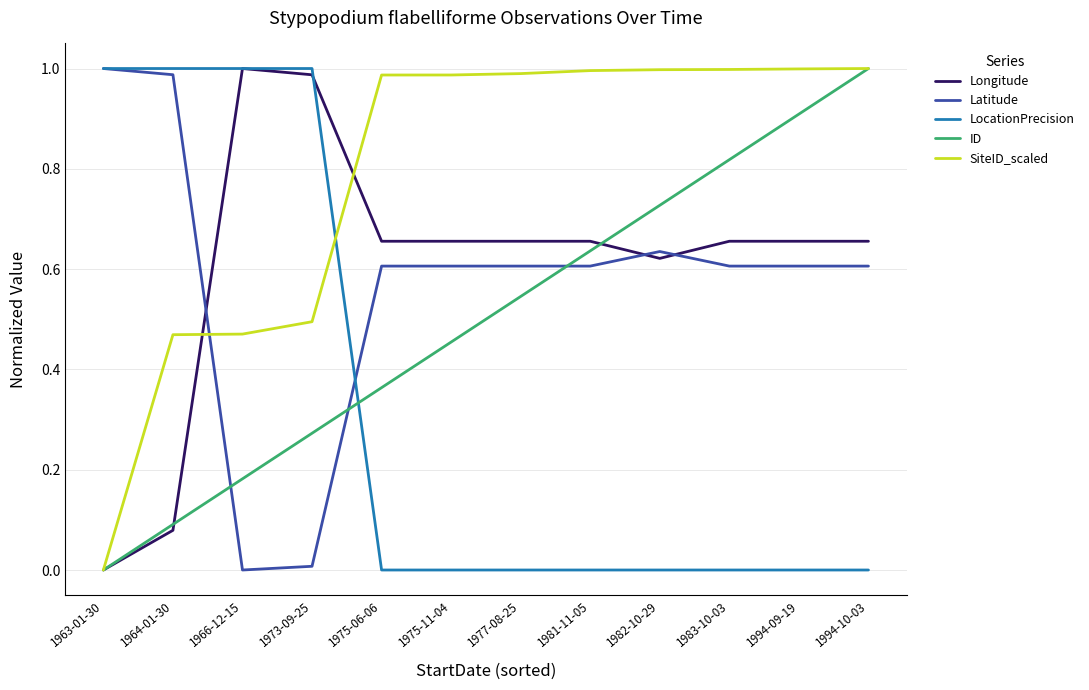

Is the value of Longitude at 1982-10-29 greater than the value of SiteID_scaled at 1983-10-03?

No